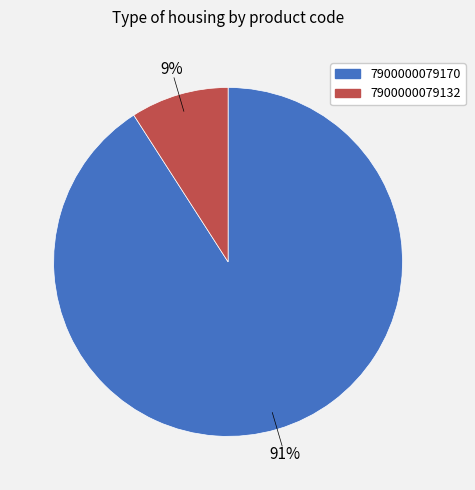

Do 7900000079132 and 7900000079170 together represent more than half of the pie?

Yes